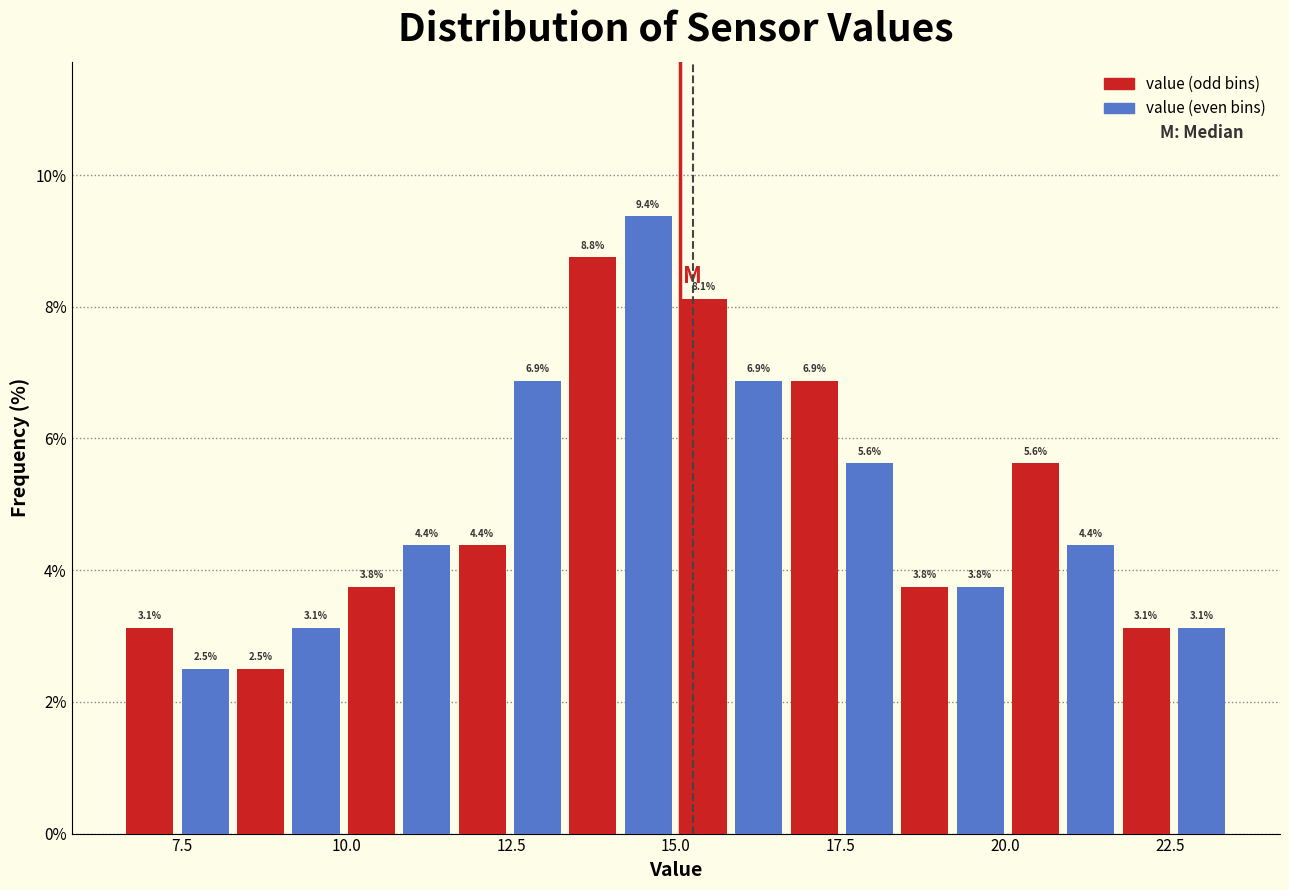

Around what value on the x-axis is the tallest bar? Give the approximate position of its centre, as read against the axis.

14.5